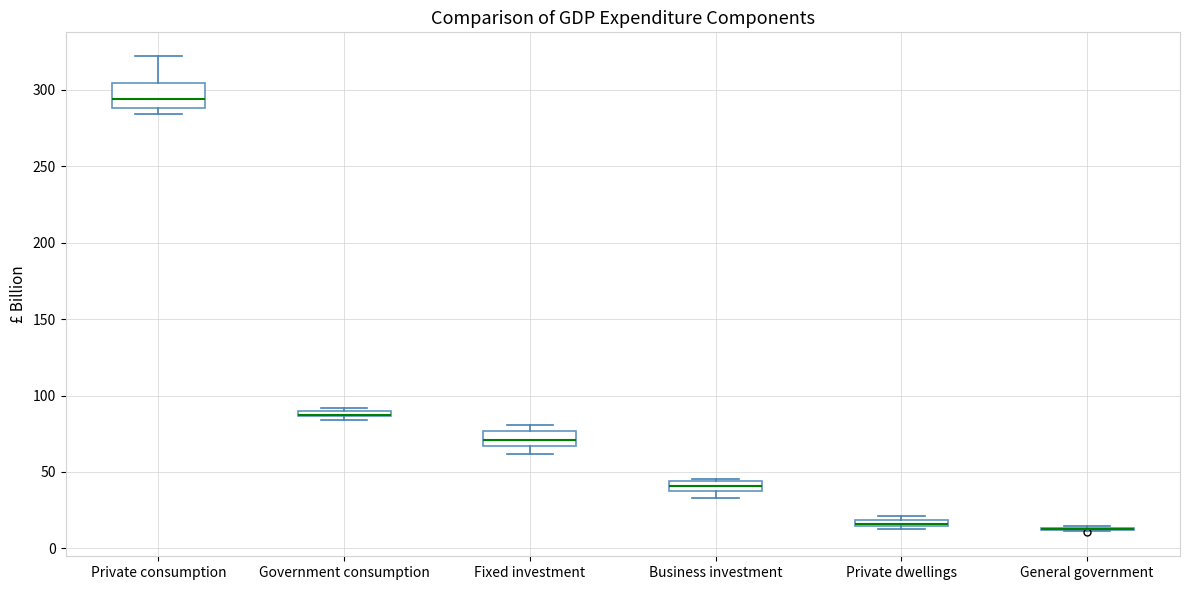

Where is the lower edge of the box for Private dwellings on the y-axis? The values are not printed on the chart, so give them approximately, as read against the axis.

15